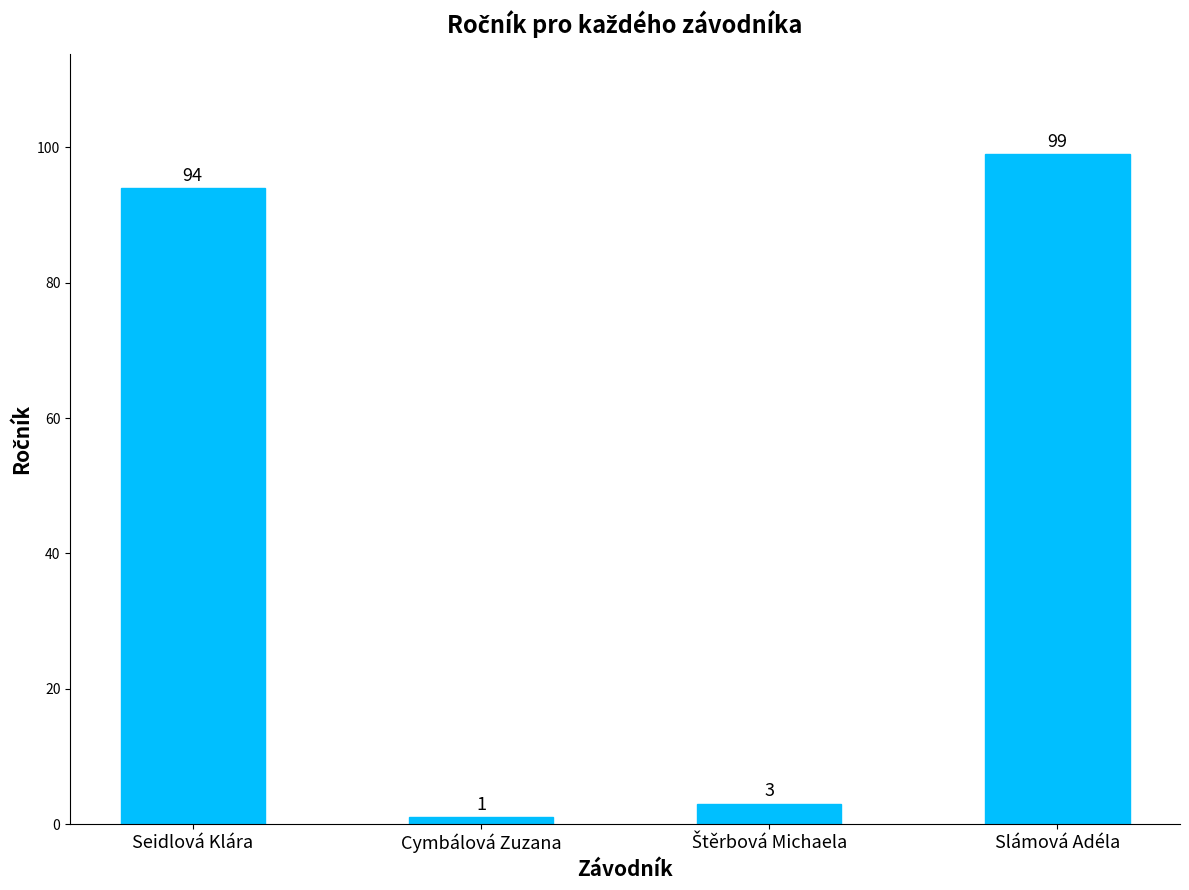

What is the difference between the maximum and minimum values?

98